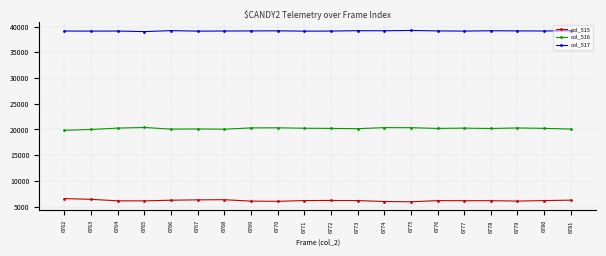

What is the value of the col_515 point at the 13th from the left?

6002